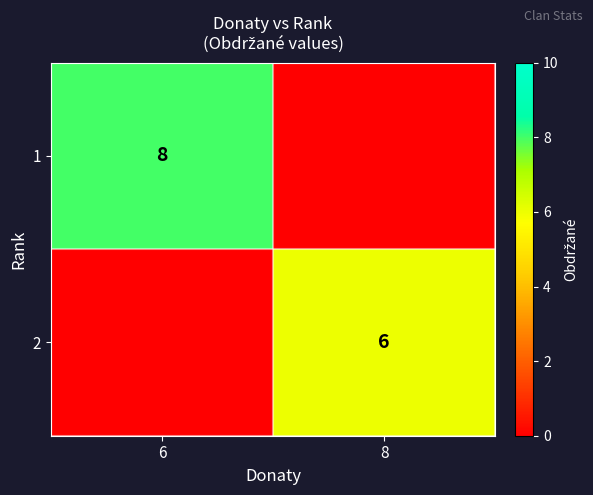

True or false: 2 has a value of 10 at 8.

False